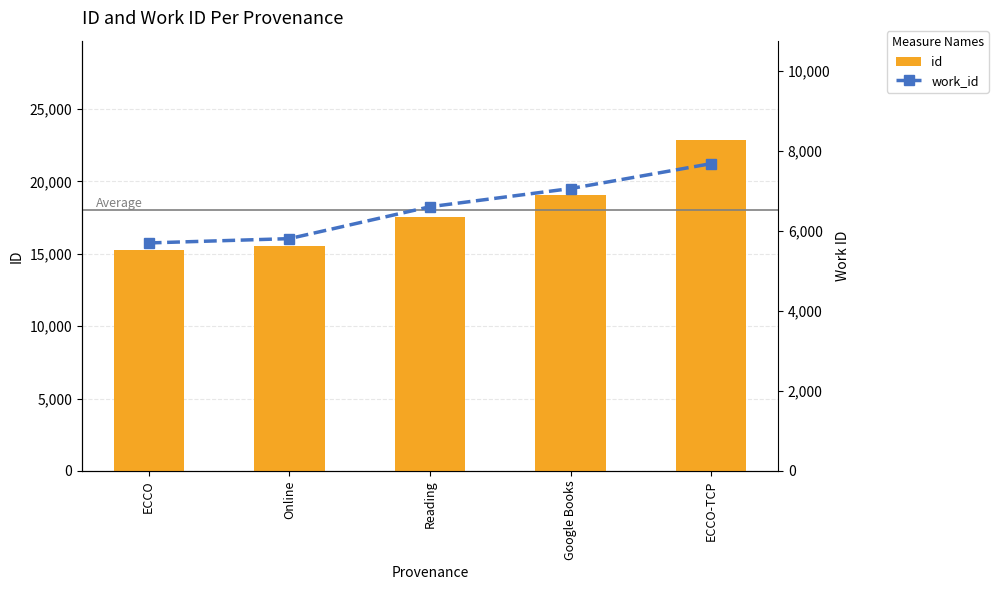

Rank the series by their maximum value, from highest to lowest.

id, work_id